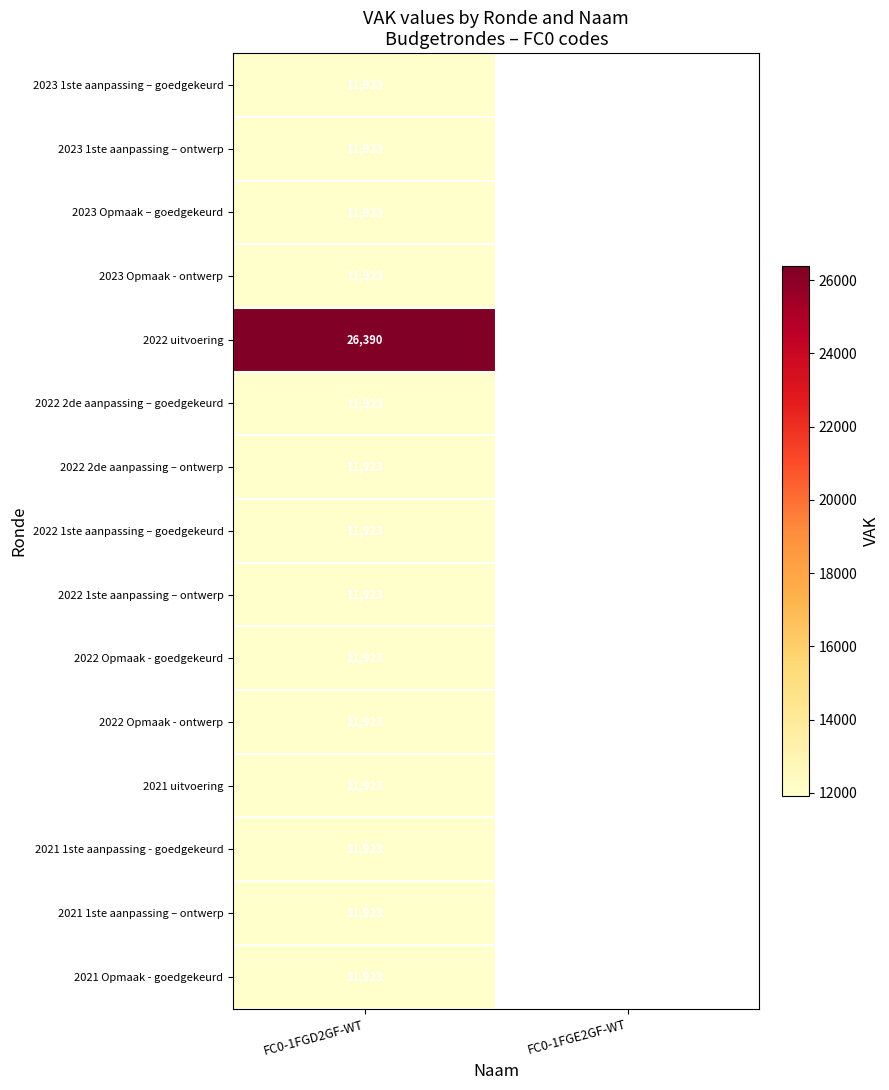

The 2022 2de aanpassing – ontwerp series shows 18165 at FC0-1FGD2GF-WT. True or false?

False